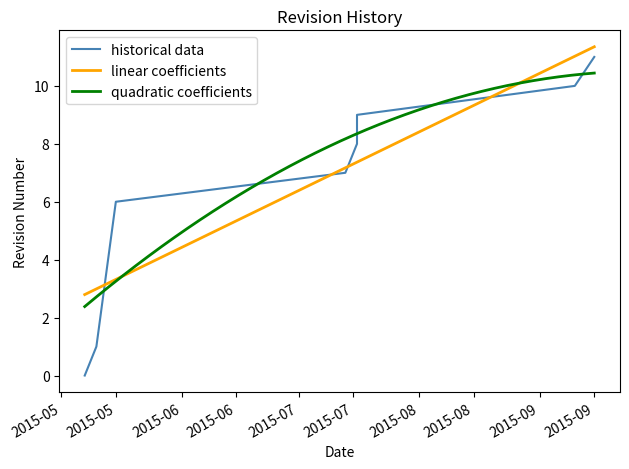

What is the minimum value for linear coefficients?

2.8